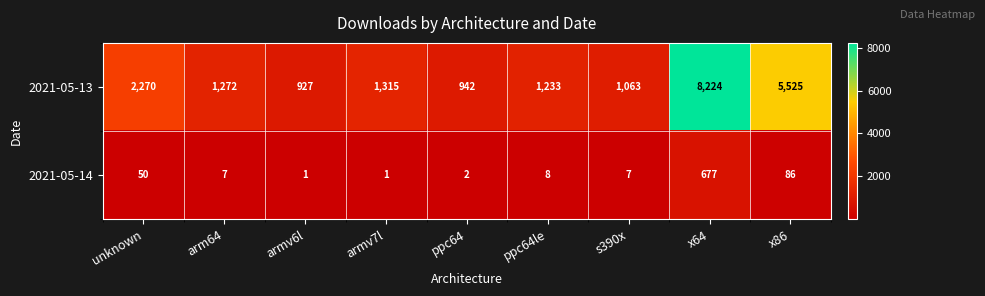

Where does the 2021-05-13 series first go above 1272?

unknown